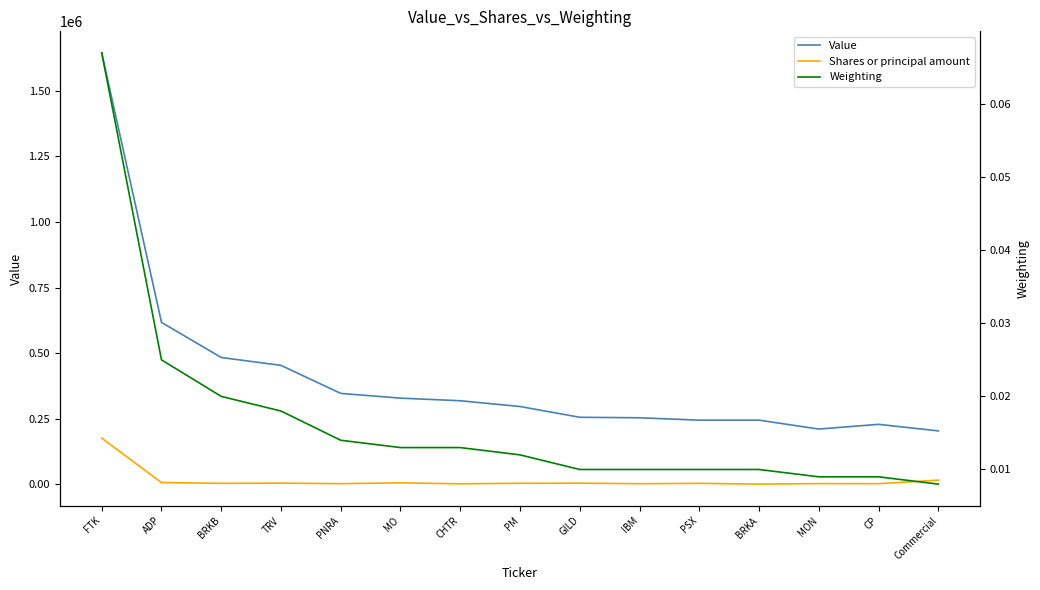

Reading left to right, what are all the values shown in this chart?

Value: 1645000.0	617000.0	483000.0	453000.0	346000.0	328000.0	318000.0	296000.0	255000.0	253000.0	244000.0	244000.0	210000.0	228000.0	203000.0
Shares or principal amount: 175175.0	6000.0	2961.0	3701.0	1685.0	4850.0	1104.0	3240.0	3567.0	1524.0	2825.0	1.0	2000.0	1600.0	15071.0
Weighting: 0.1	0.0	0.0	0.0	0.0	0.0	0.0	0.0	0.0	0.0	0.0	0.0	0.0	0.0	0.0